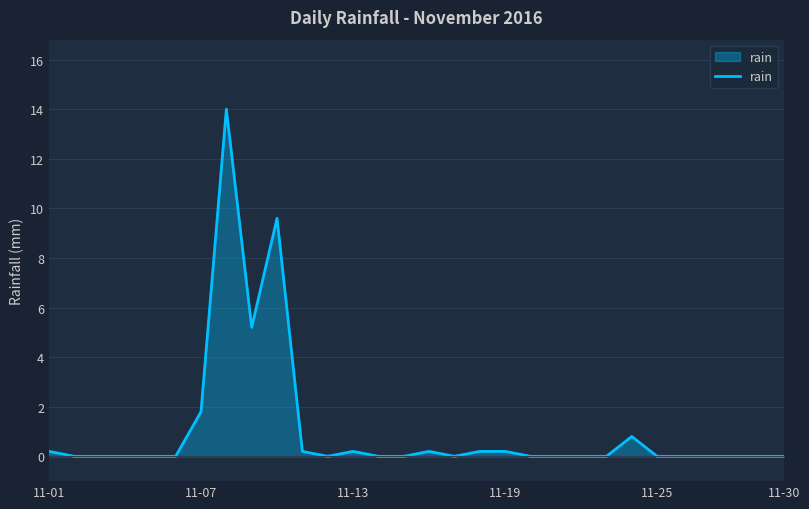

What is the maximum value shown in the chart?

14.0